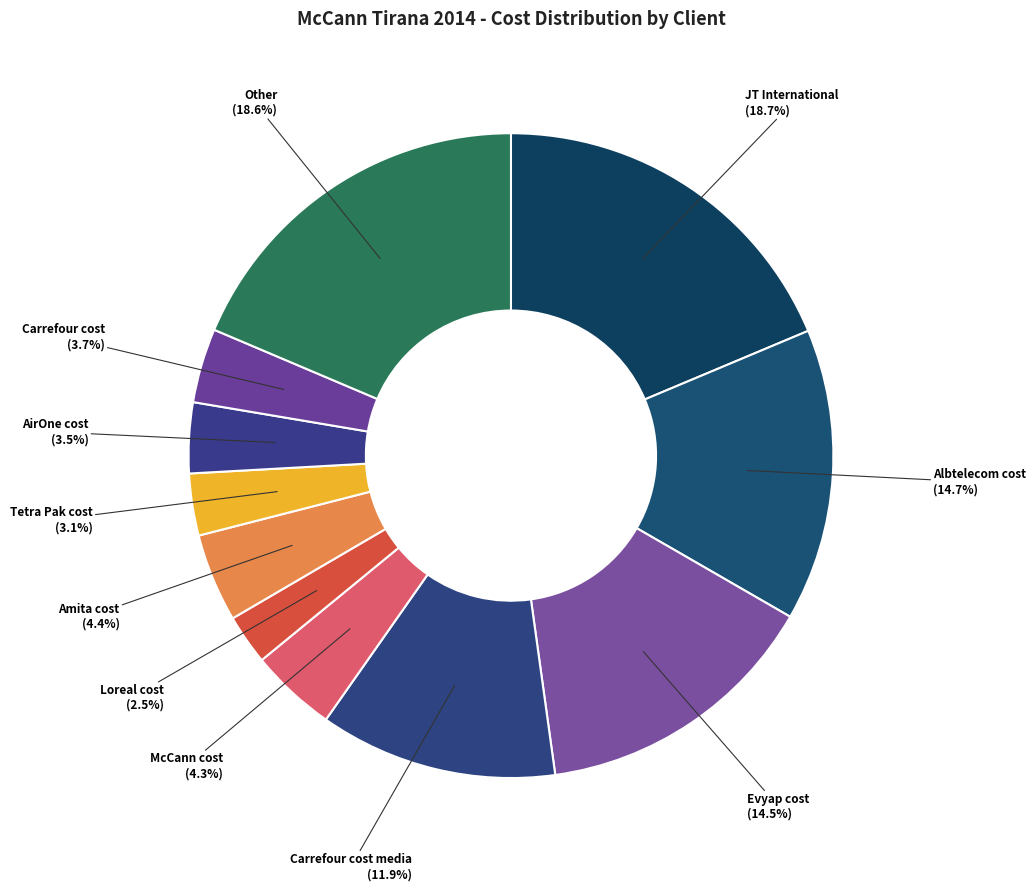

Is there any slice that represents more than half of the pie?

No